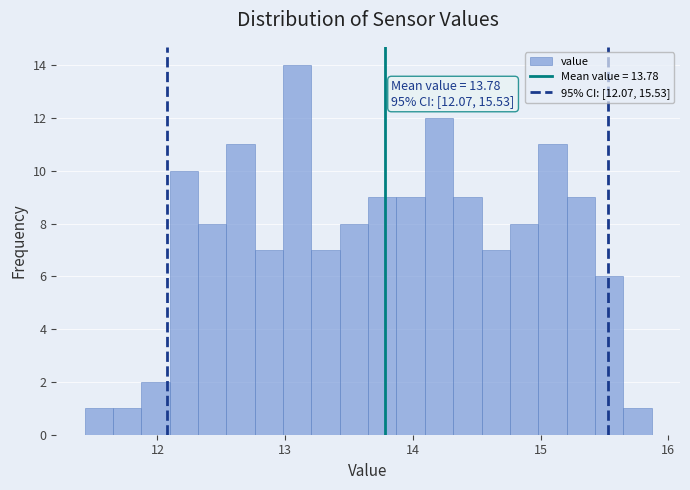

Around what value on the x-axis is the tallest bar? Give the approximate position of its centre, as read against the axis.

13.1